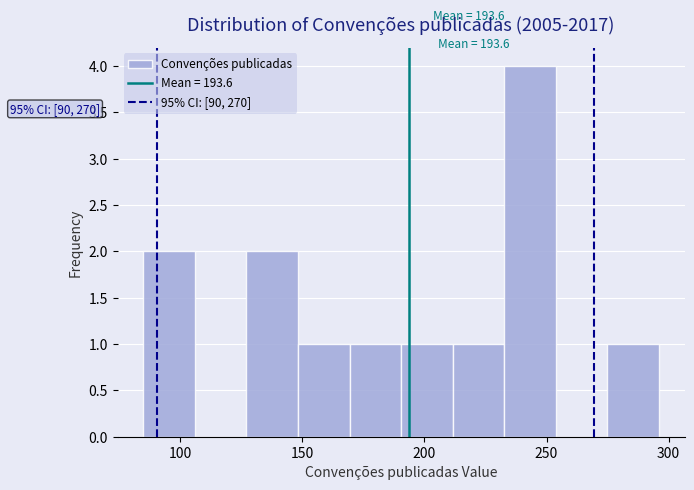

Over which range of the x-axis is the bar tallest?

235 to 255